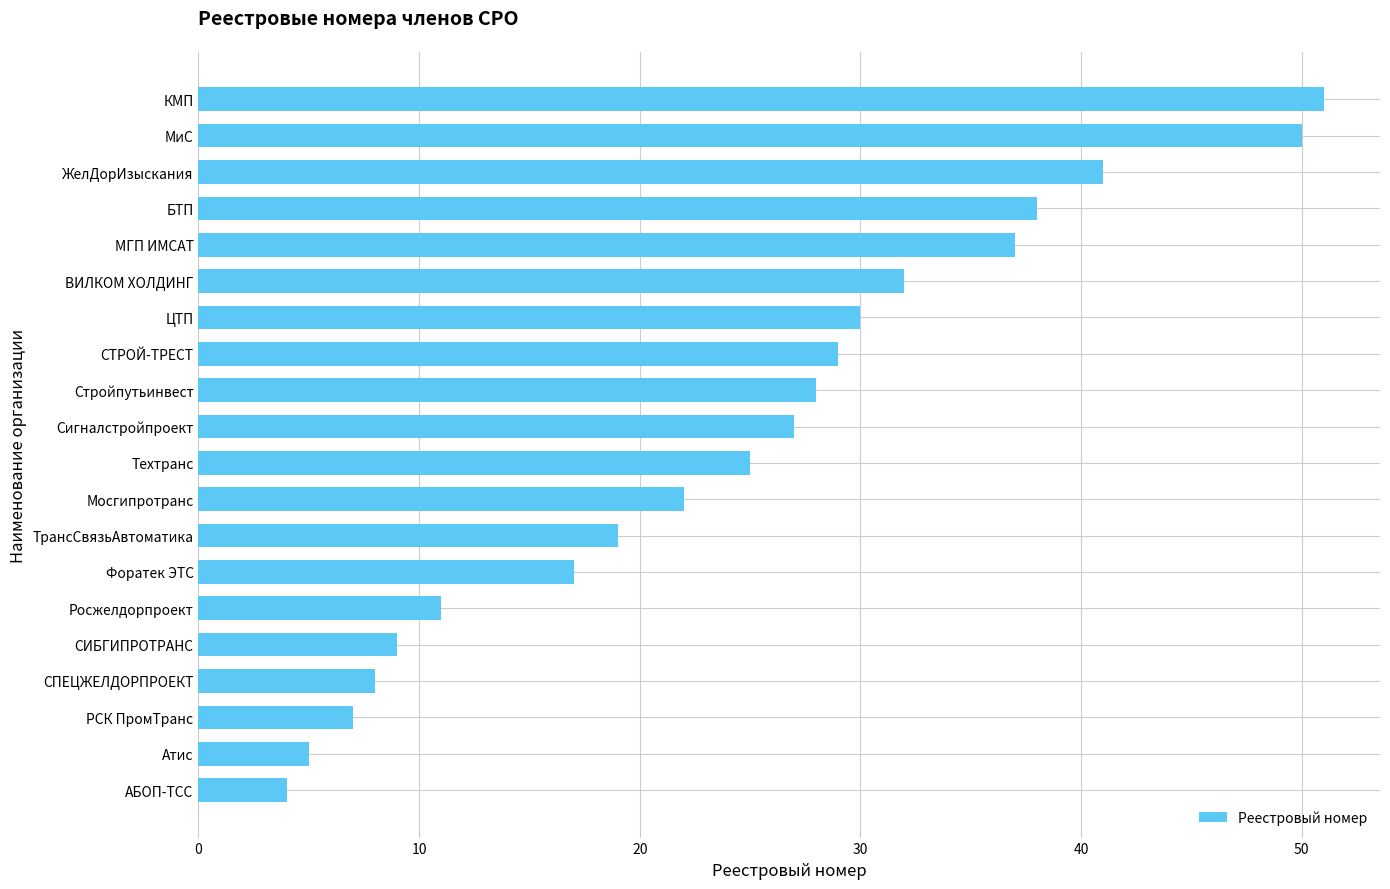

How many data points are less than 27?

10